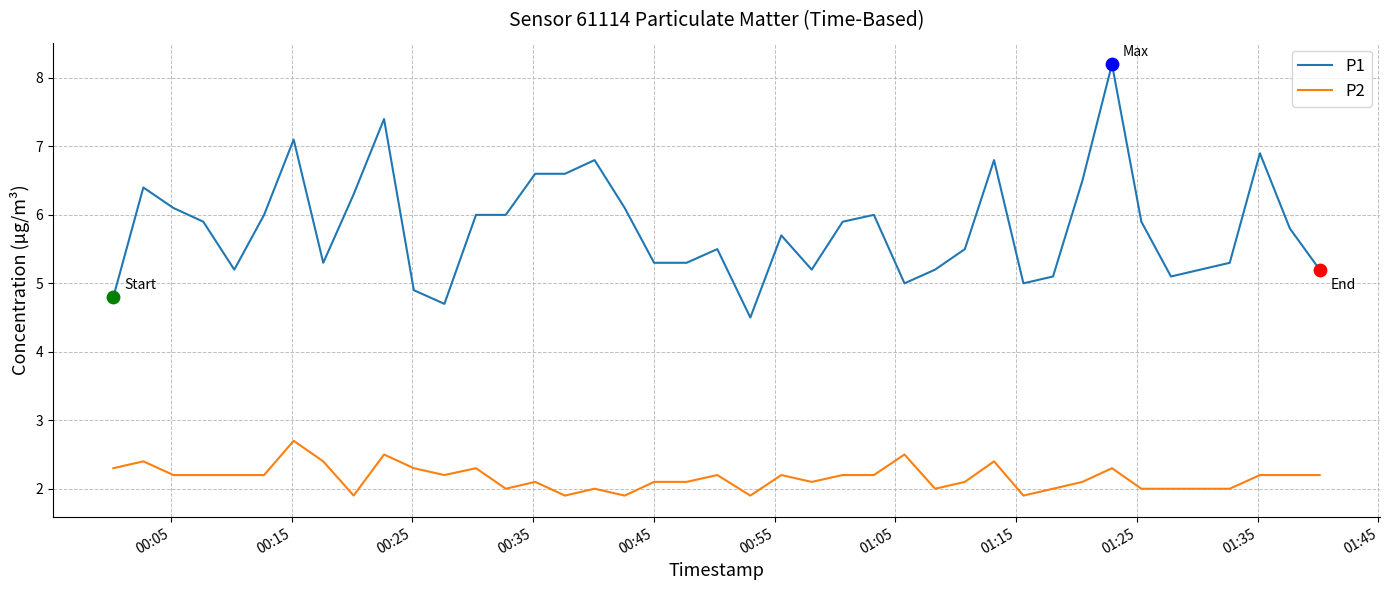

Which series has the largest range (max minus min)?

P1